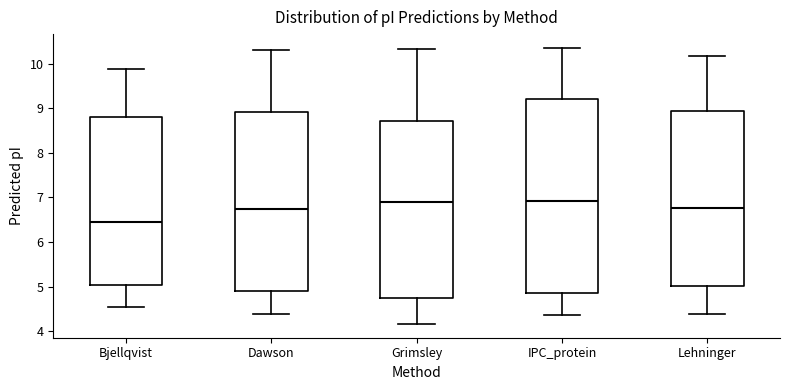

Where does the median line of the box for IPC_protein sit on the y-axis? The values are not printed on the chart, so give them approximately, as read against the axis.

6.9